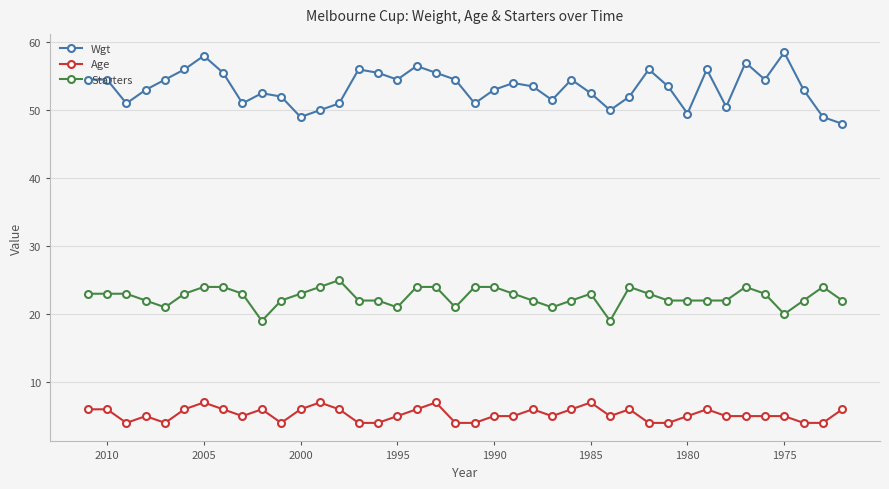

What is the value of the Age point at the 8th from the left?

6.0